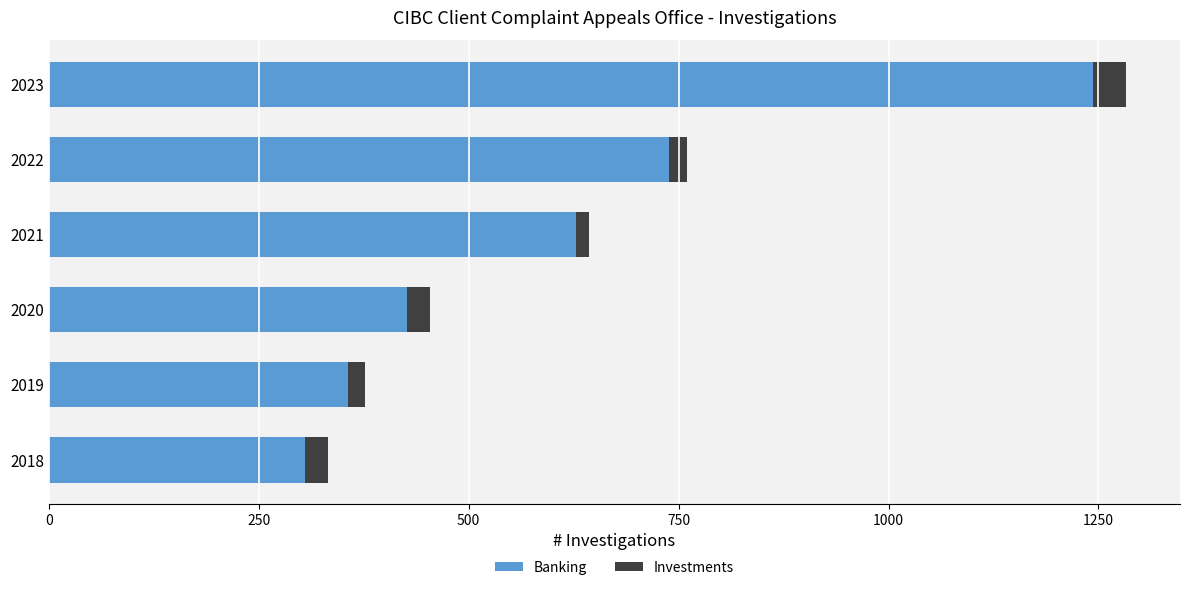

Is it true that Banking equals 1244 at 2023?

True